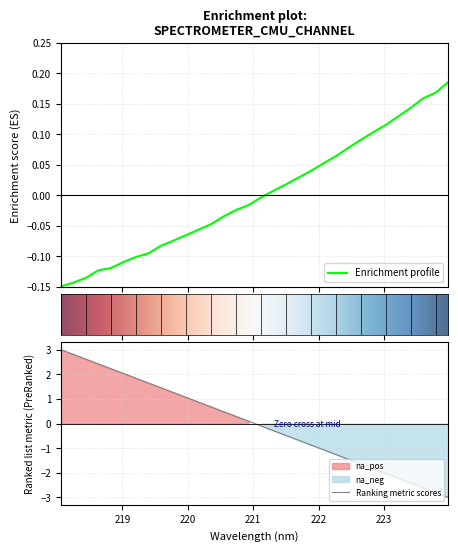

Reading left to right, transcribe all the data shown in this chart.

-0.1	-0.1	-0.1	-0.1	-0.1	-0.1	-0.1	-0.1	-0.1	-0.1	-0.1	-0.1	-0.0	-0.0	-0.0	-0.0	-0.0	0.0	0.0	0.0	0.0	0.1	0.1	0.1	0.1	0.1	0.1	0.1	0.1	0.2	0.2	0.2